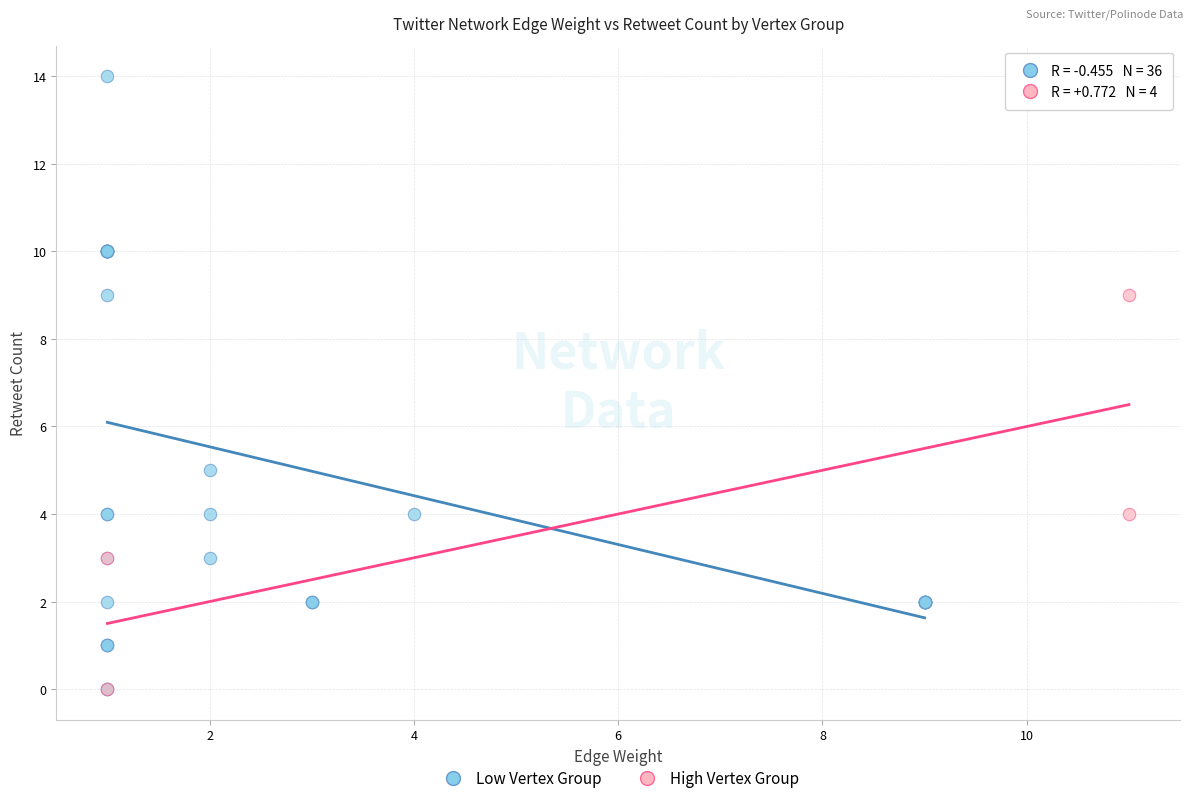

Which series has the widest spread of Y values?

Low Vertex Group